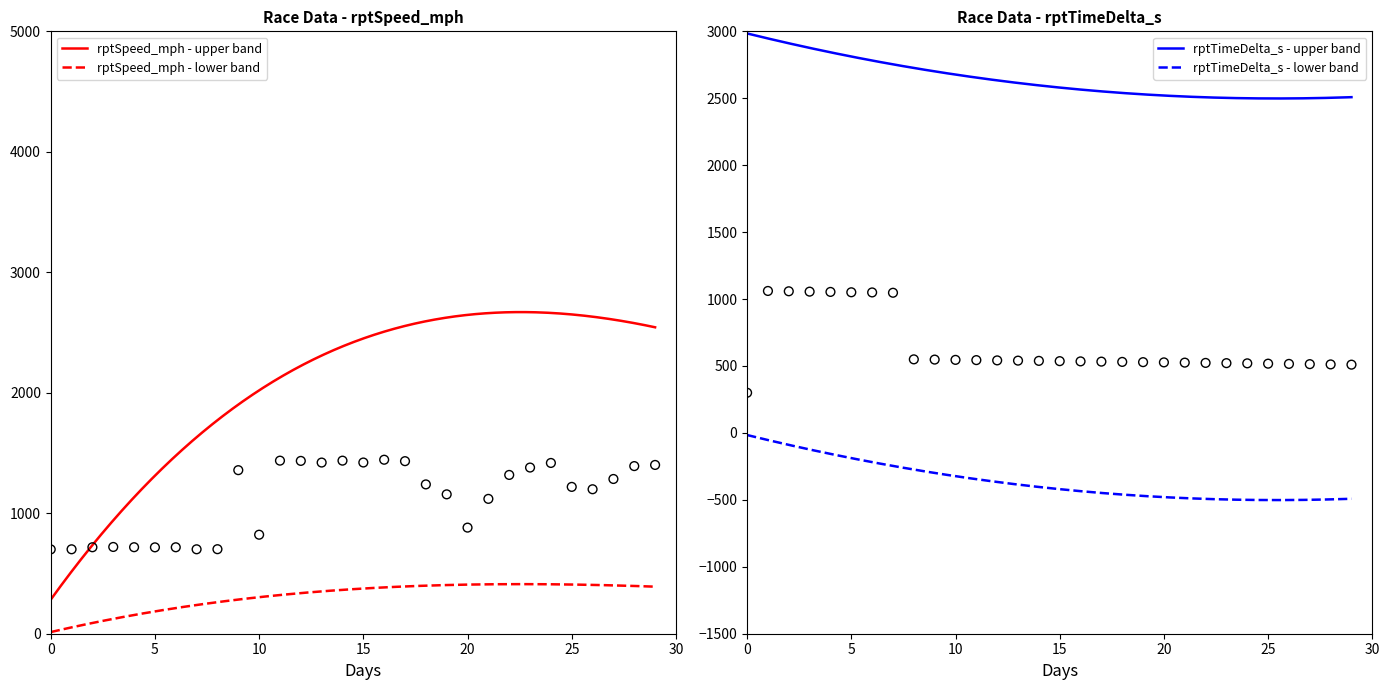

At which category is the sum across all series the highest?

22